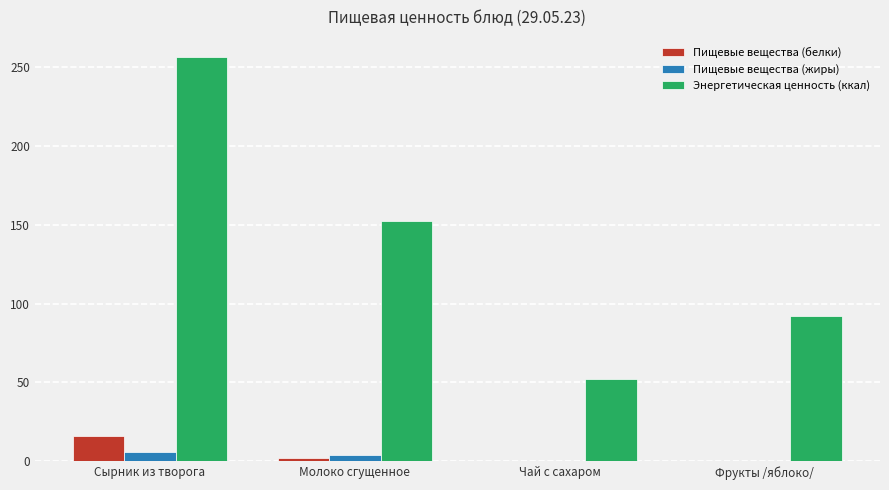

Is it true that Пищевые вещества (жиры) equals 0.0 at Чай с сахаром?

True